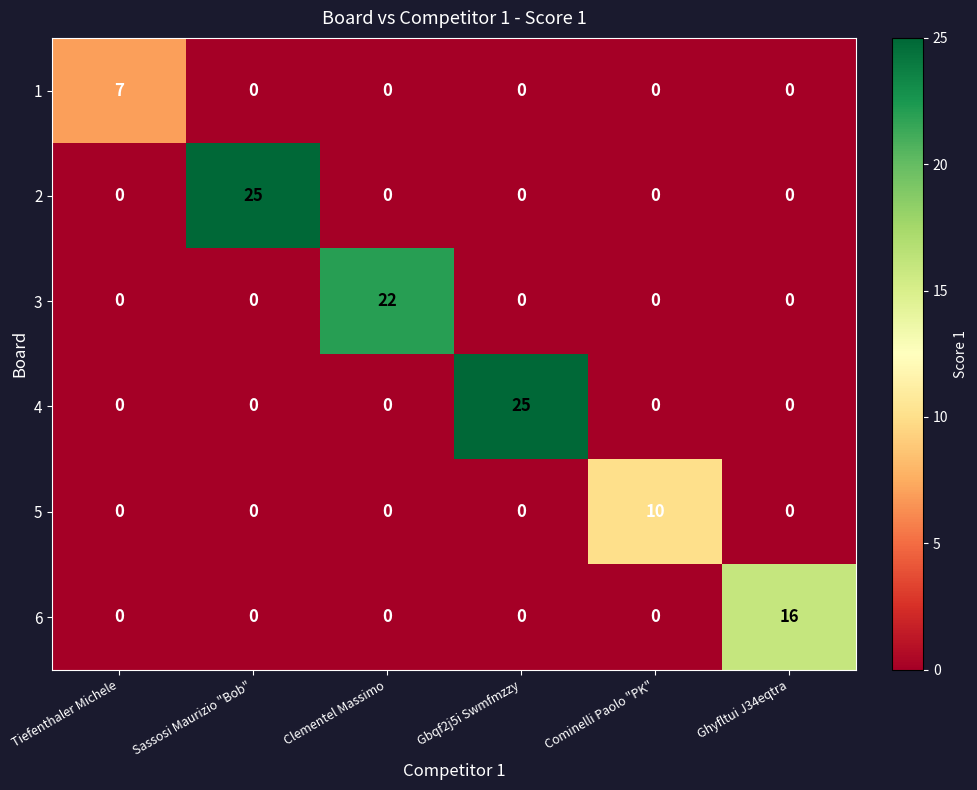

What is the greatest value displayed?

25